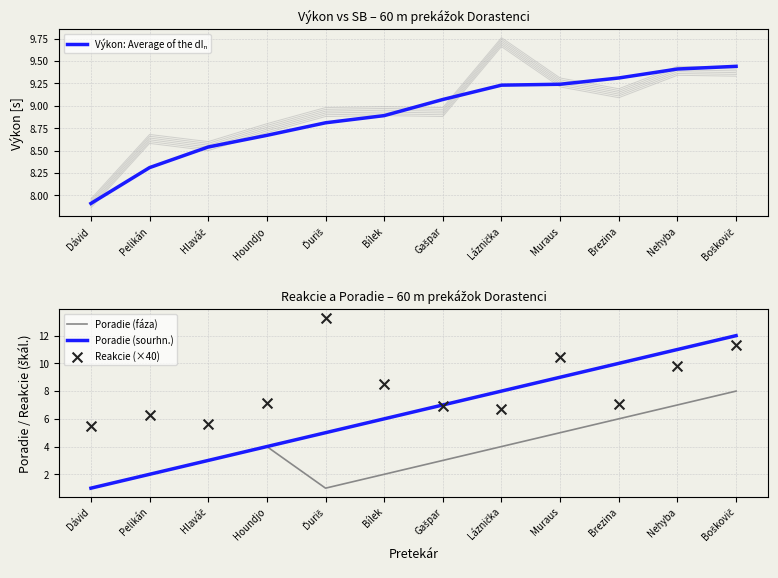

At how many categories does at least one series exceed 10?

4